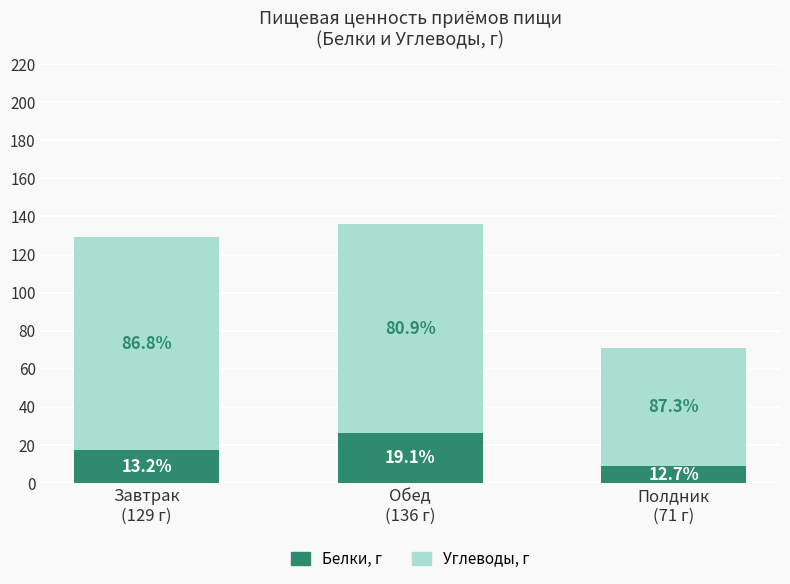

Does the chart contain stacked bars?

Yes